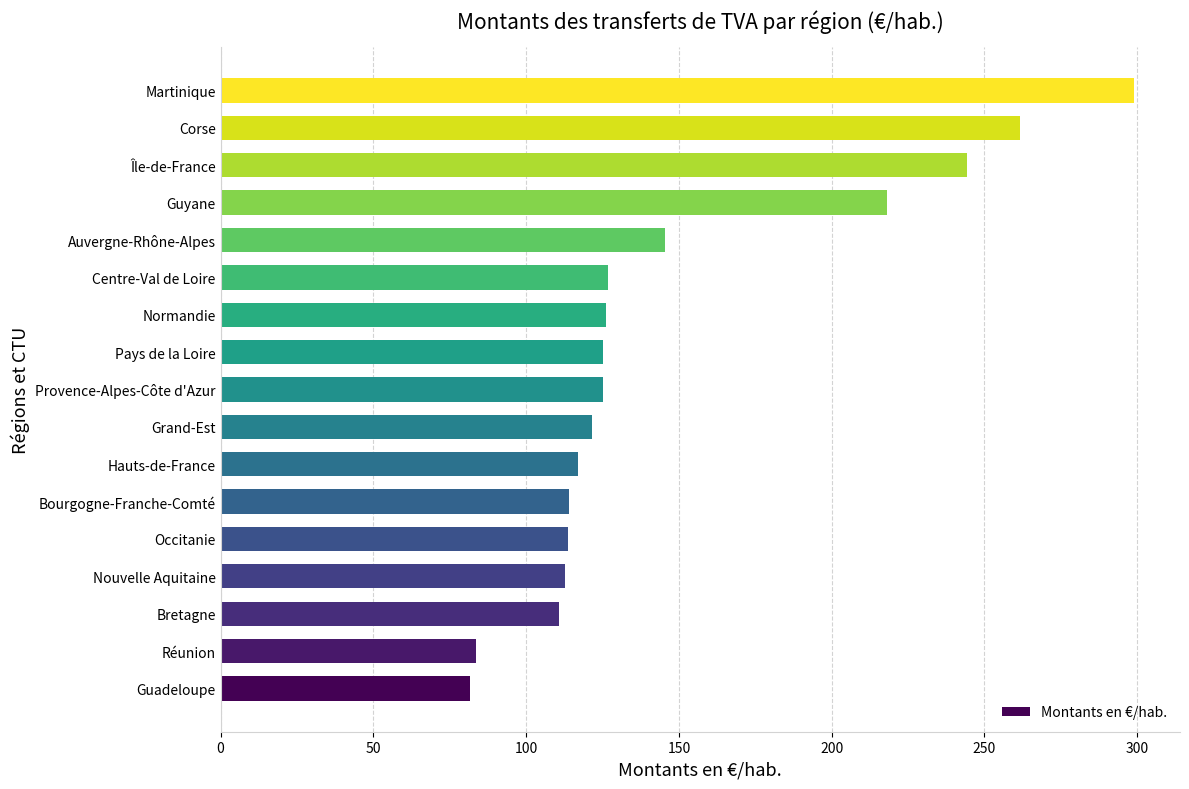

What is the sum of the values at Martinique and Guyane?

517.3